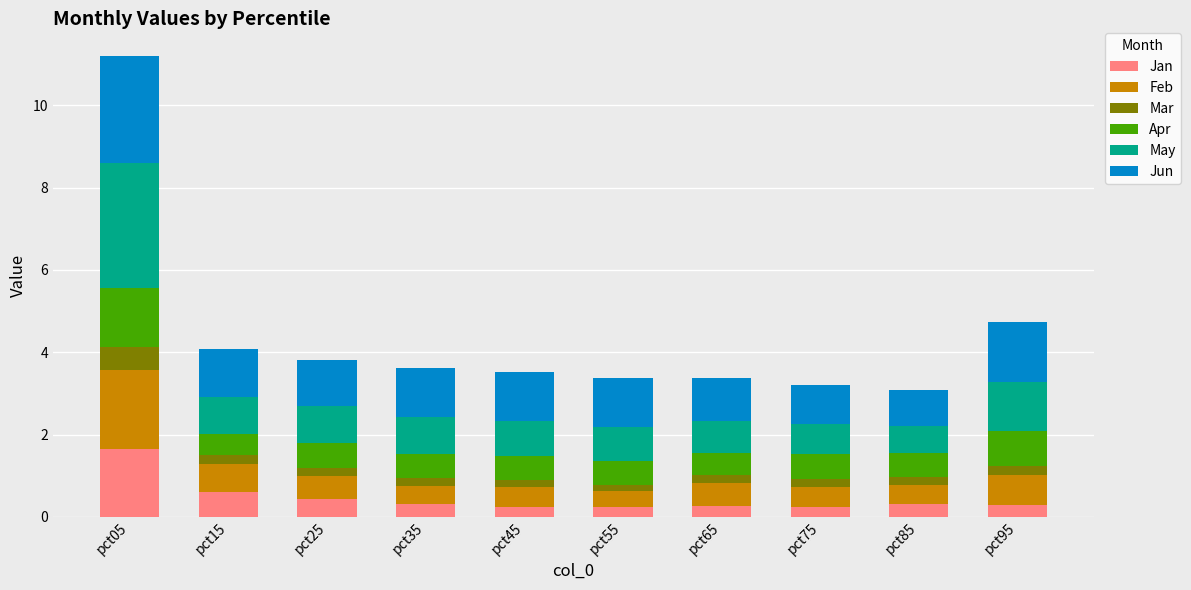

At which category is the sum across all series the highest?

pct05